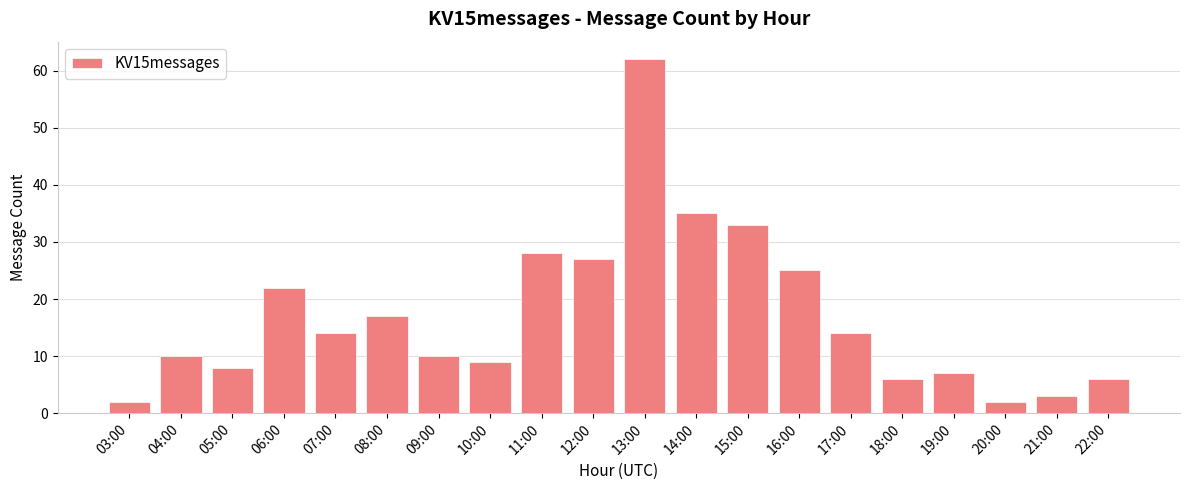

At which category does the chart reach its peak across all series?

13:00